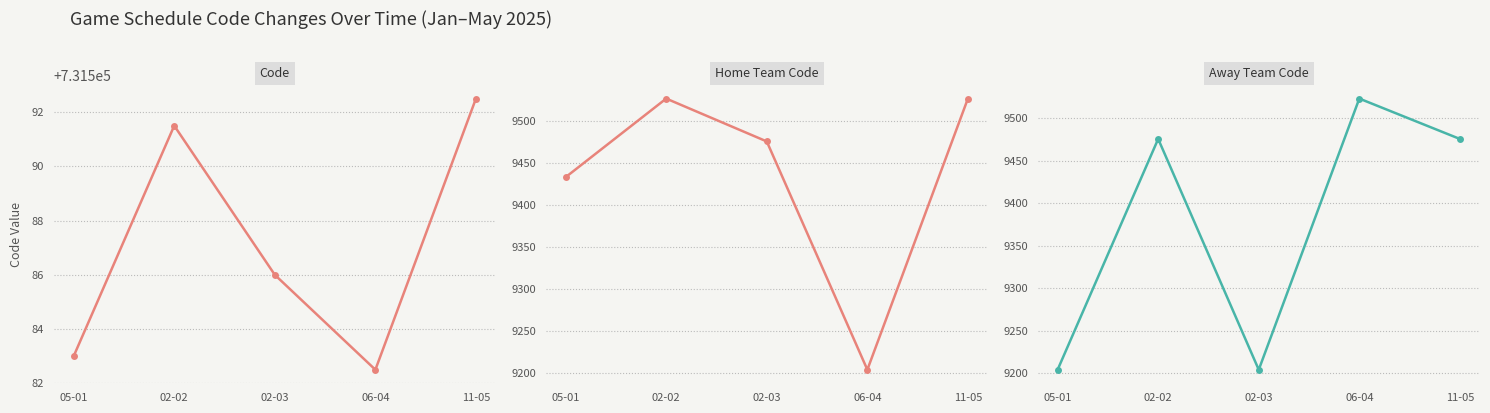

Which has a higher value, 05-01 or 06-04?

05-01